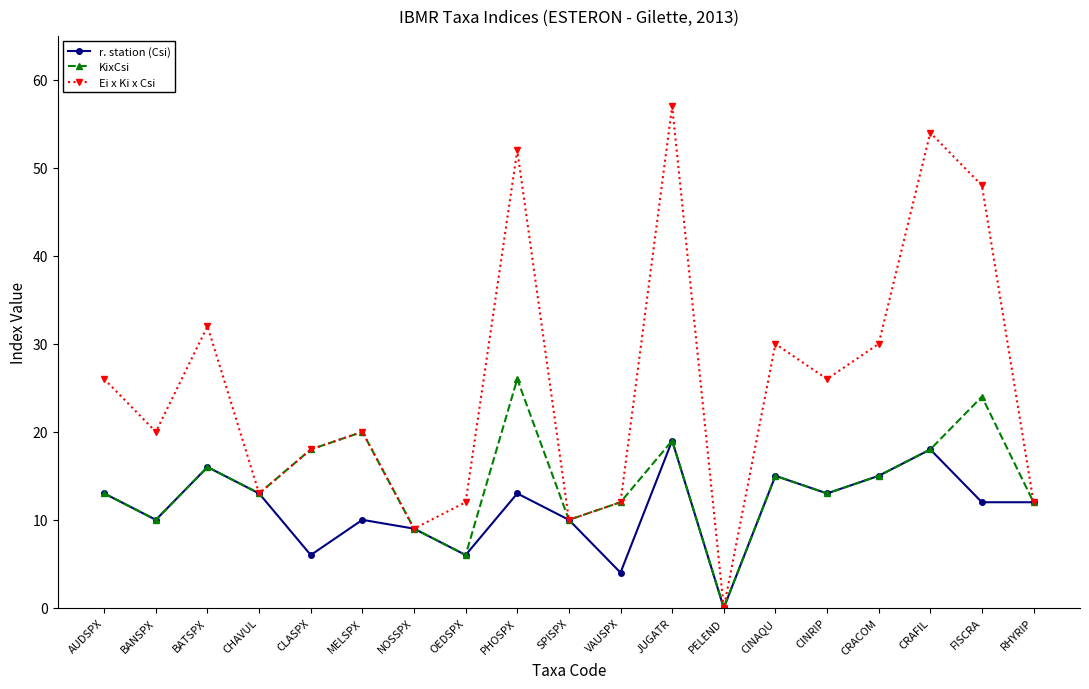

How many series are shown in this chart?

3